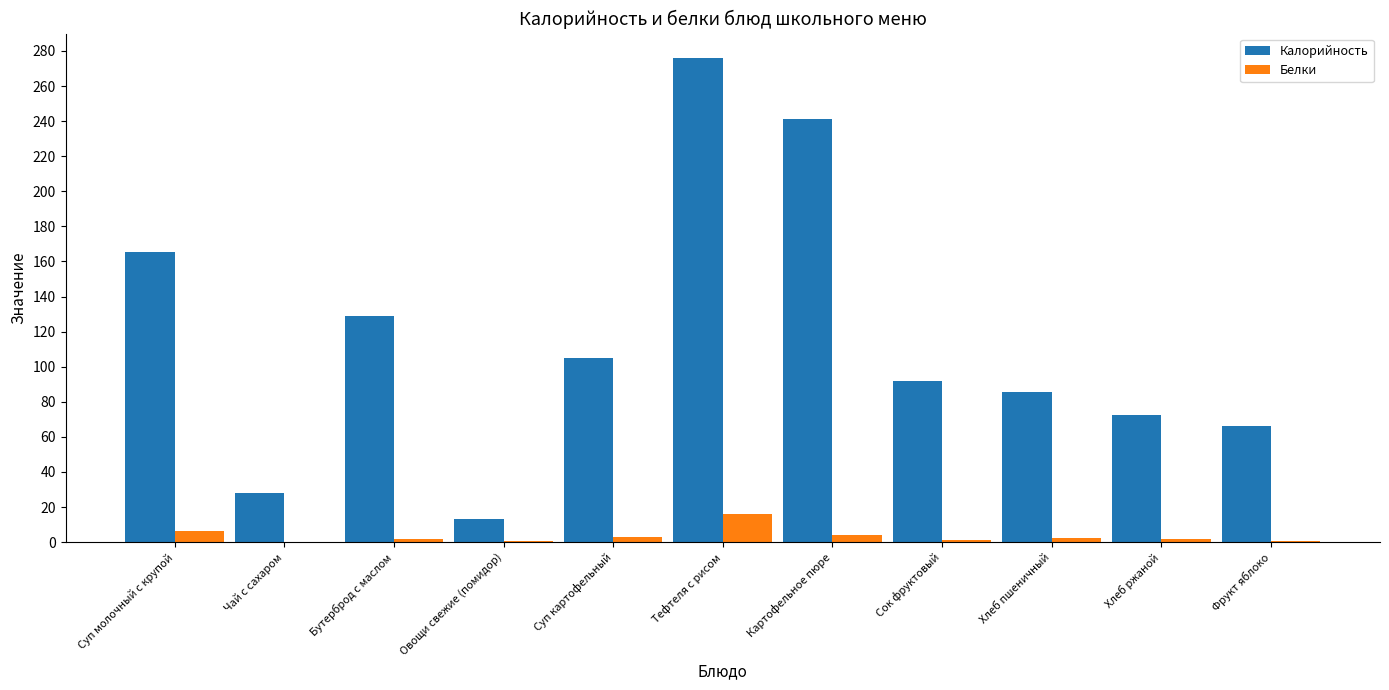

The Калорийность series shows 80.7 at Бутерброд с маслом. True or false?

False